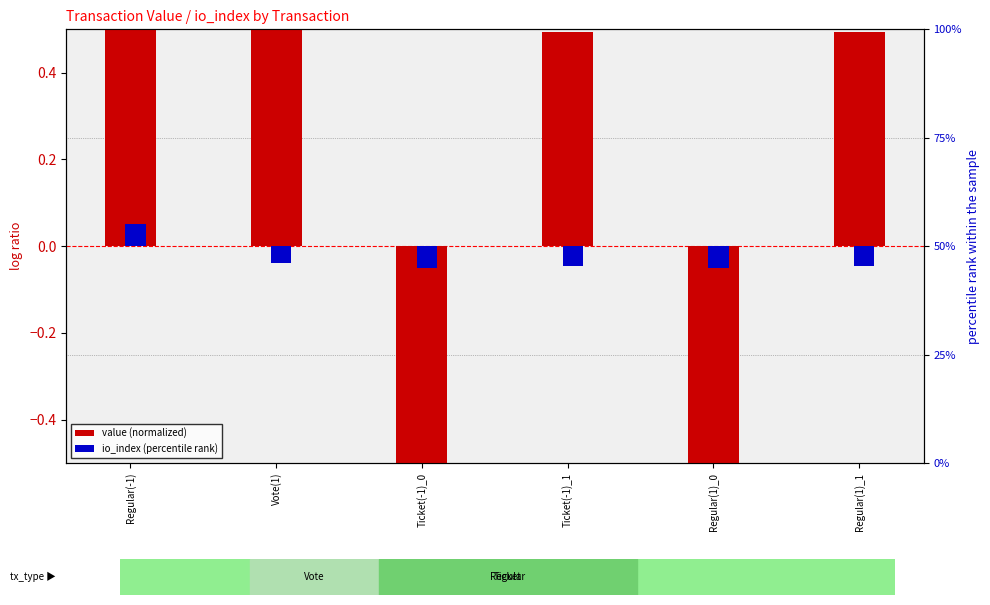

What is the difference between the io_index (percentile rank) values at Ticket(-1)_1 and Regular(-1)?

0.1